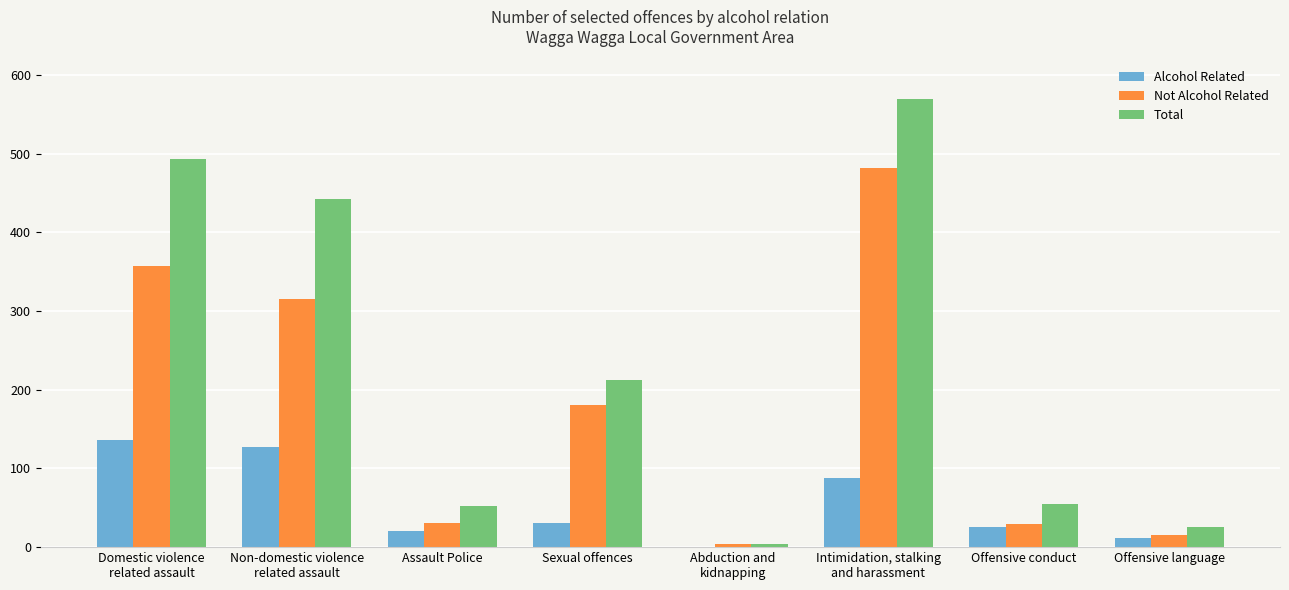

Where is Total nearest to the value 287?

Sexual offences